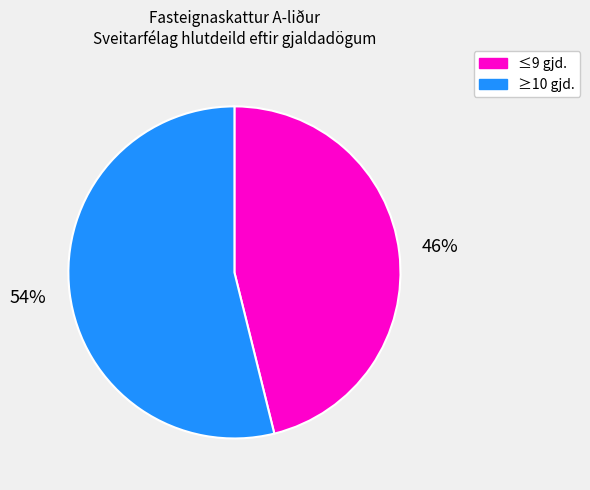

To the nearest percent, what is the average slice percentage?

50%